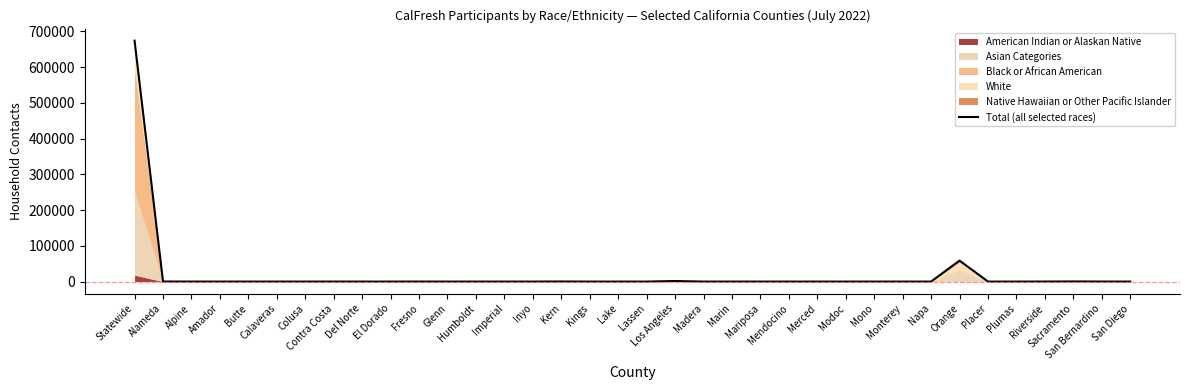

How many interior local peaks (higher than both neighbors) does the data have?

7